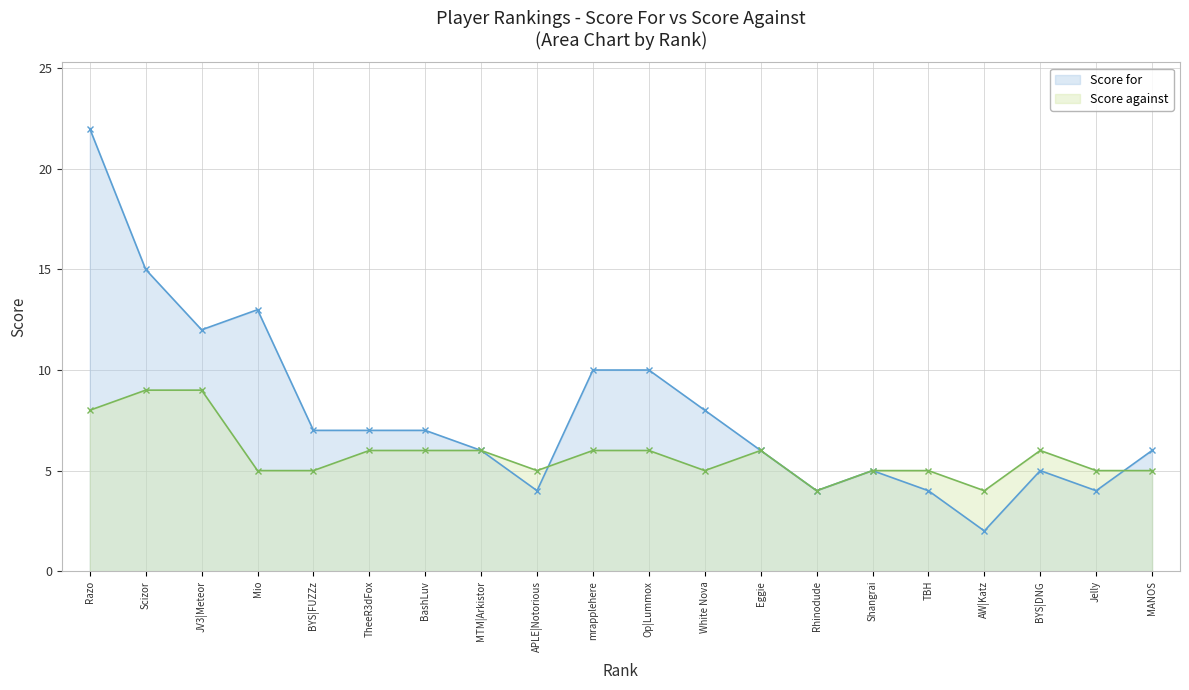

The value of Score for at 13 is 3. True or false?

False